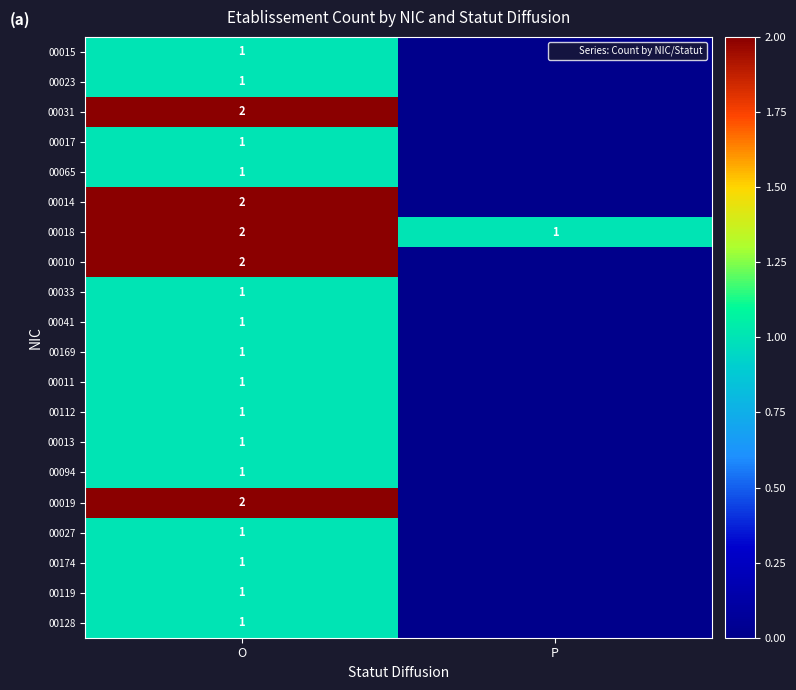

The 00027 series shows 1 at O. True or false?

True